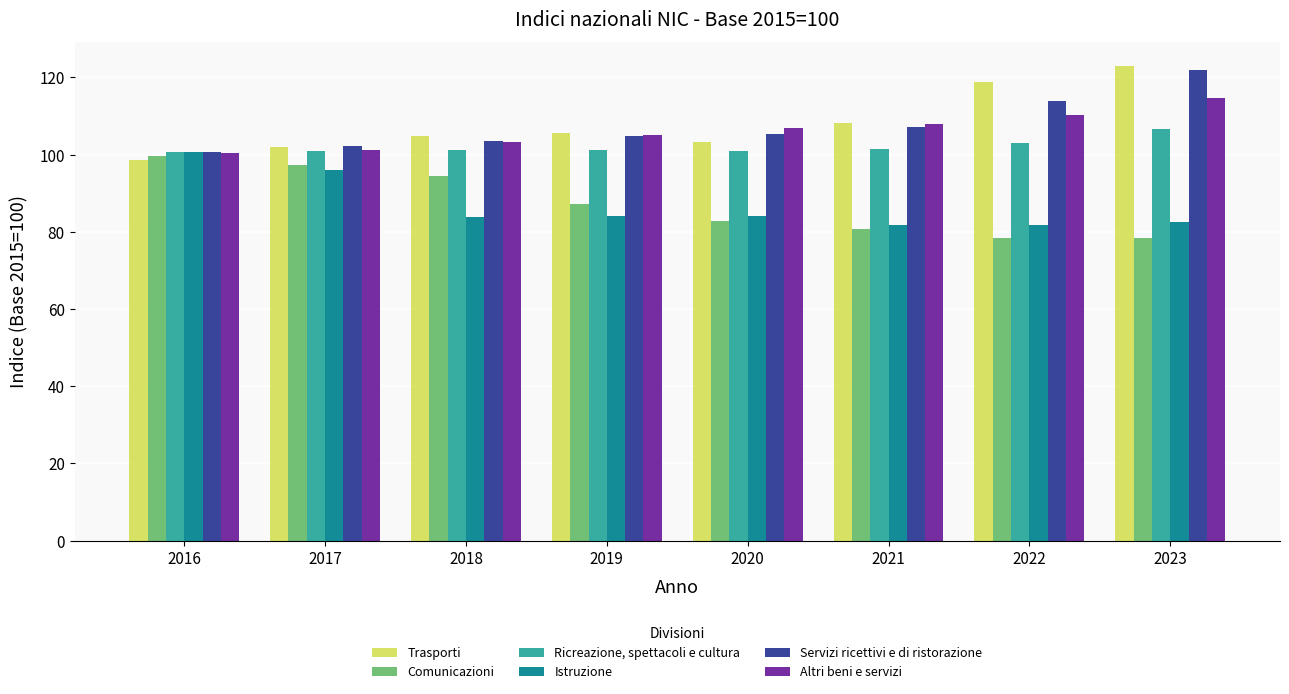

Count the number of data series in this chart.

6